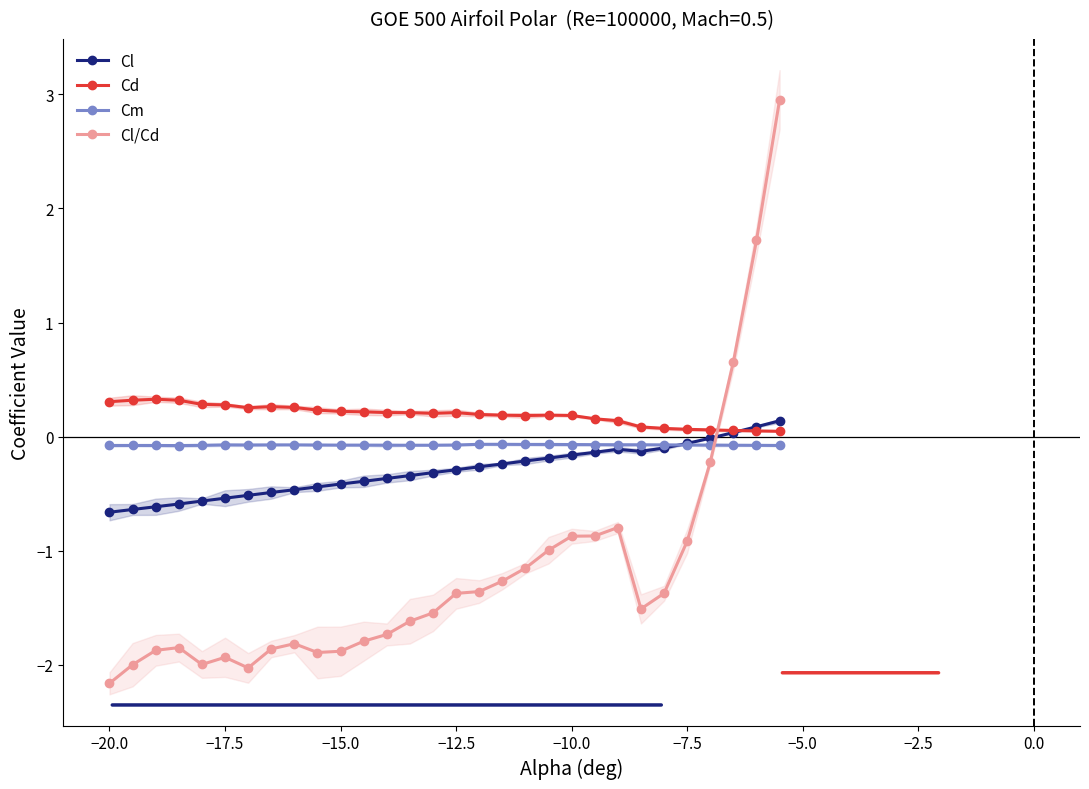

In Cm, how many points are lower than both neighbors (excluding endpoints)?

2